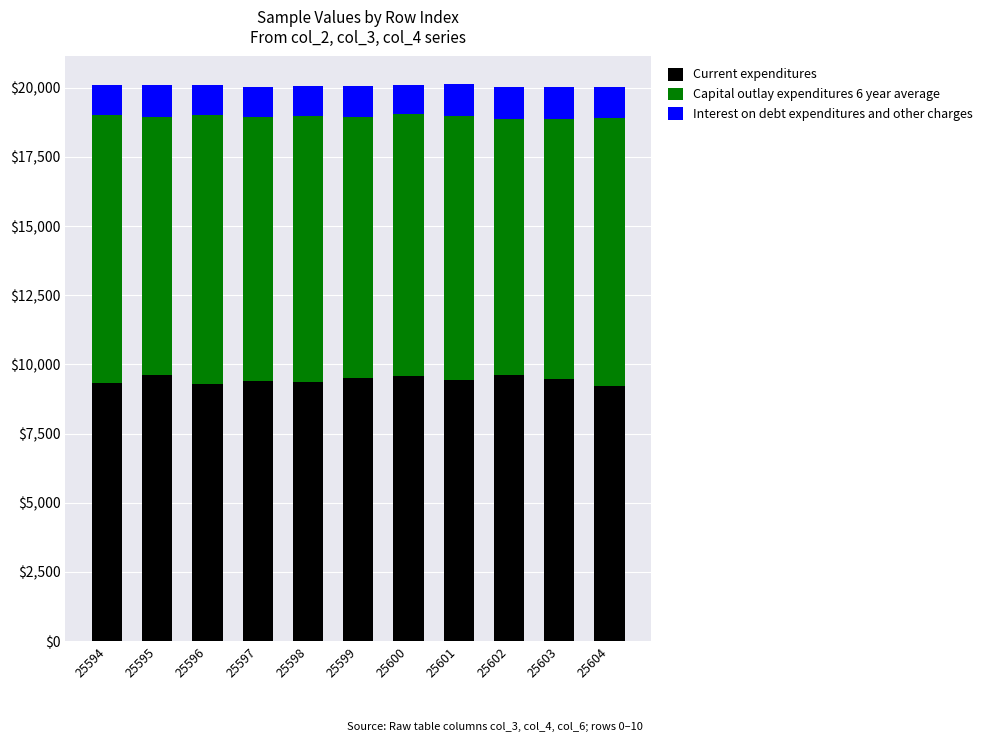

What is the total value across all series at 25603?

20021